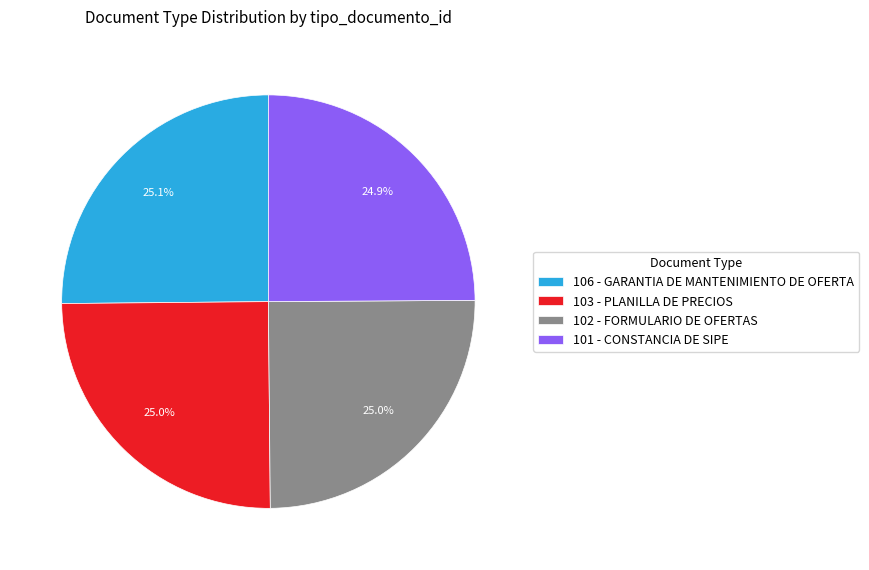

The 102 - FORMULARIO DE OFERTAS slice represents 25% of the pie. True or false?

True